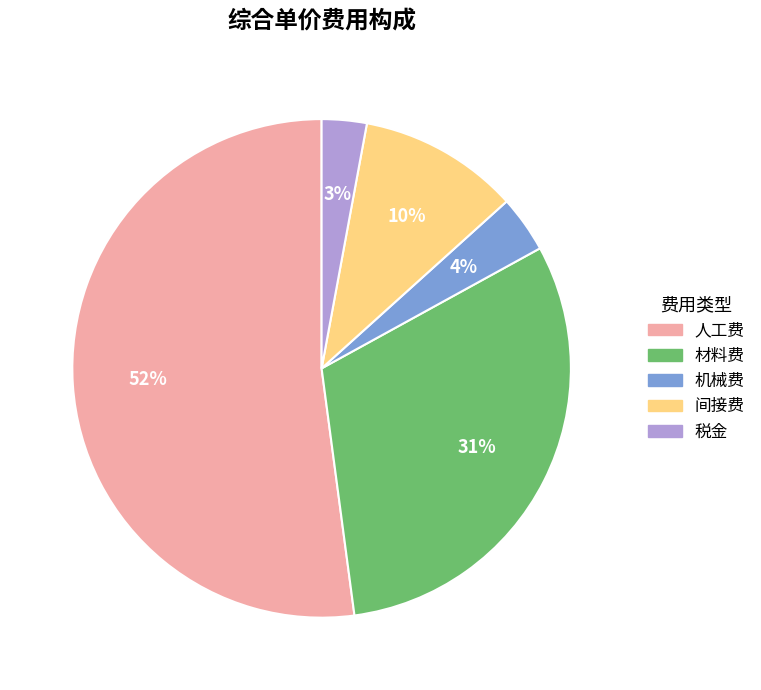

Approximately how many times larger is the value at 机械费 compared to 税金?

1.3